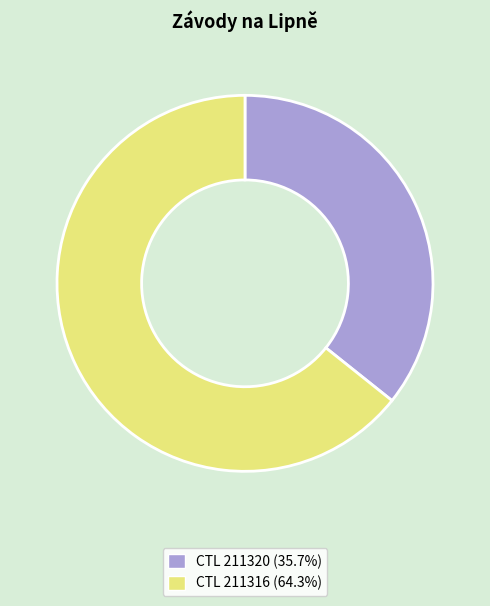

Is there any slice that represents more than half of the pie?

Yes